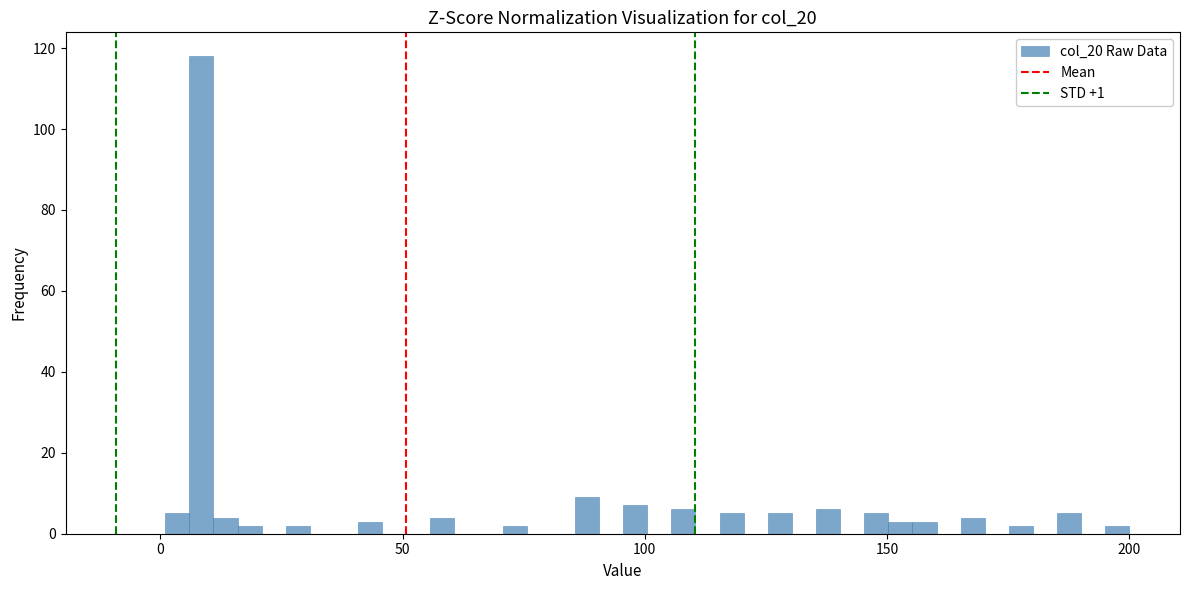

Read against the x-axis, roughly where is the centre of the tallest bar?

10